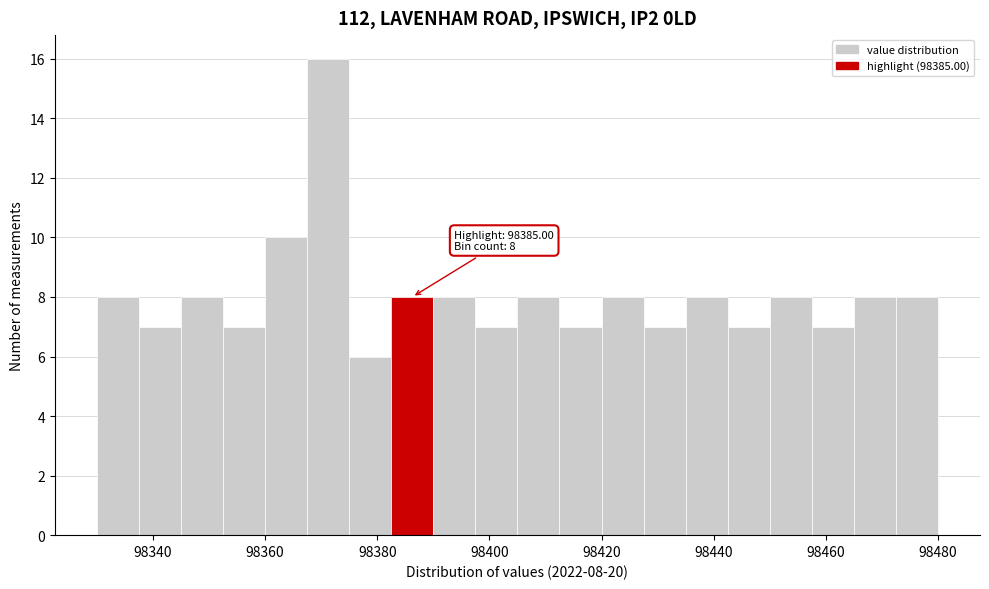

Read against the x-axis, roughly where is the centre of the tallest bar?

98372